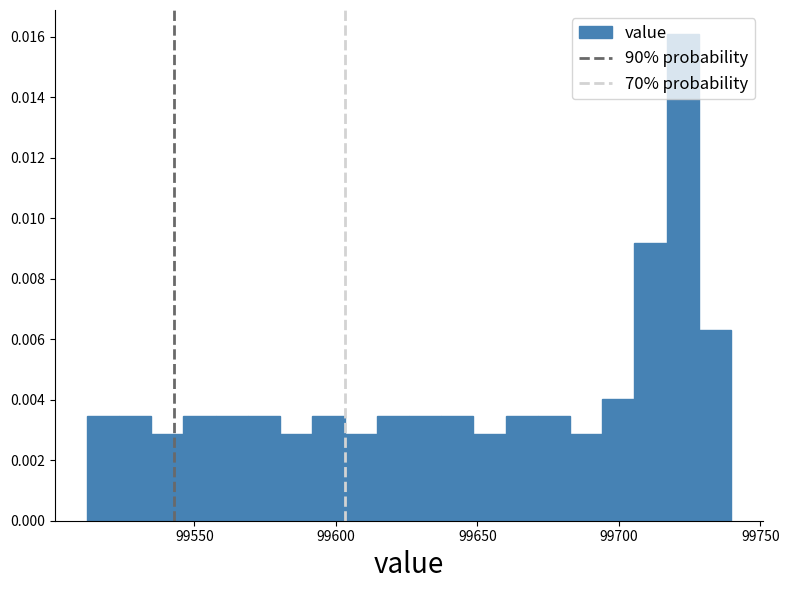

Around what value on the x-axis is the tallest bar? Give the approximate position of its centre, as read against the axis.

99725